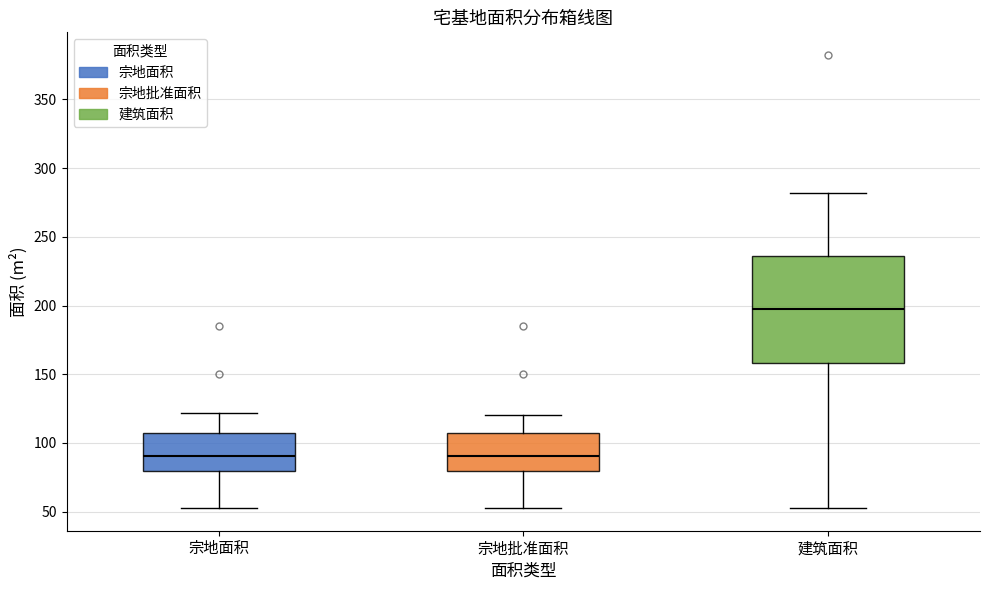

Which box's median line is the highest?

建筑面积